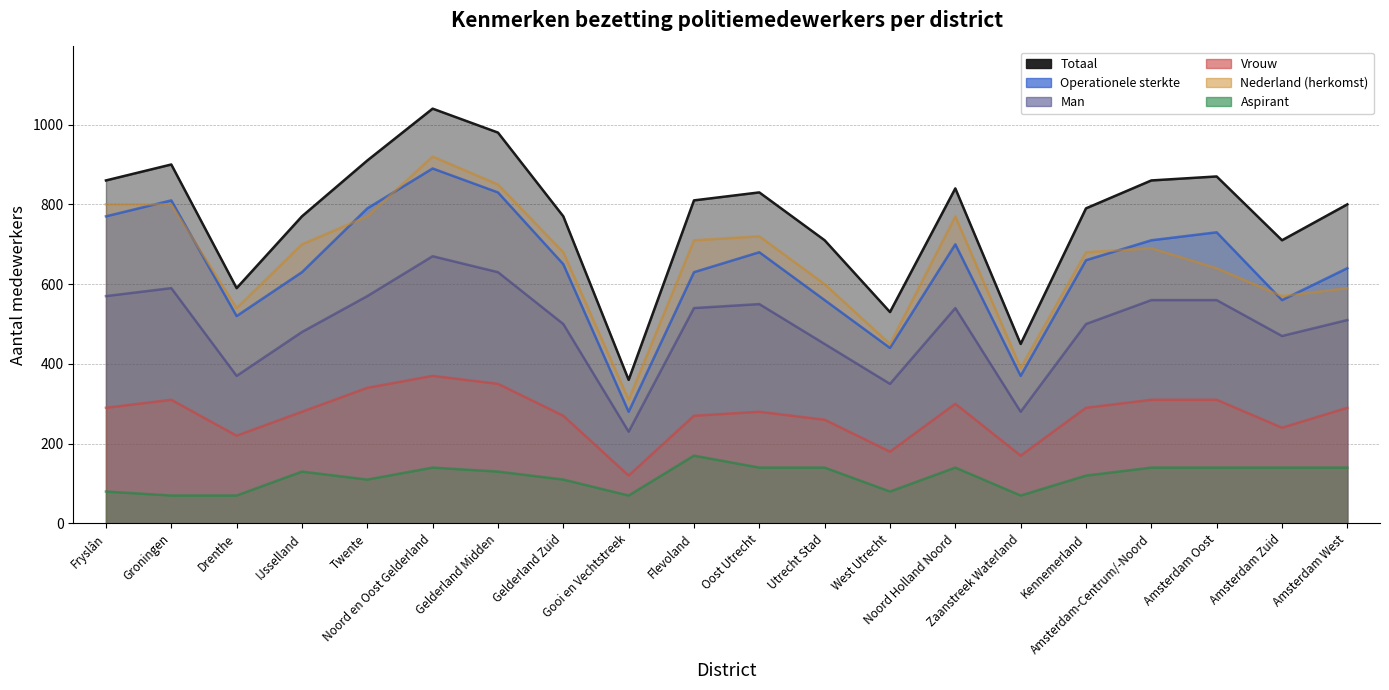

What is the value of the Nederland (herkomst) point at the 11th from the left?

720